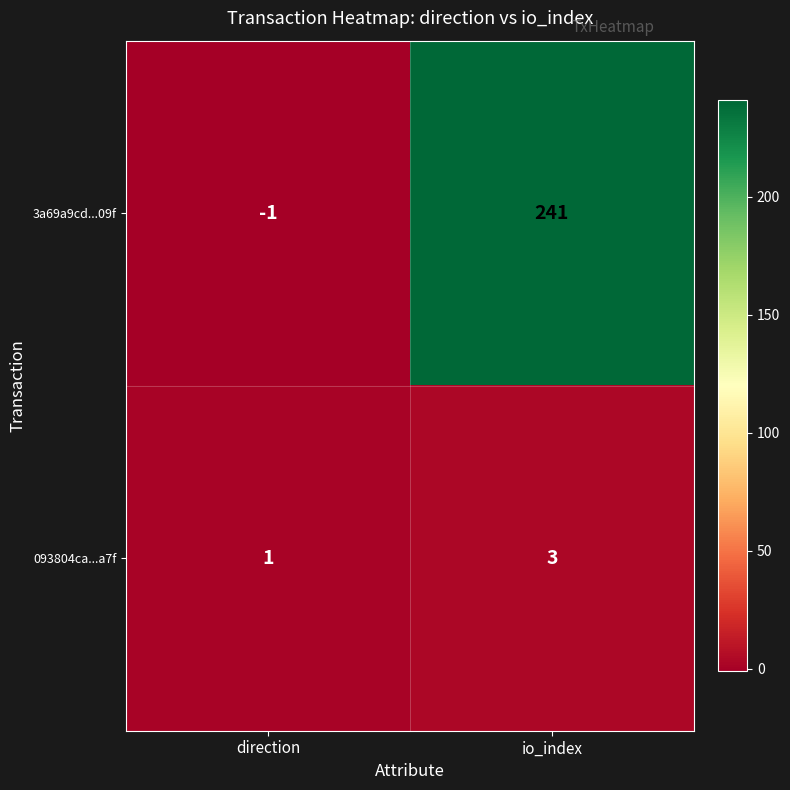

Which category has the highest value across all series?

io_index